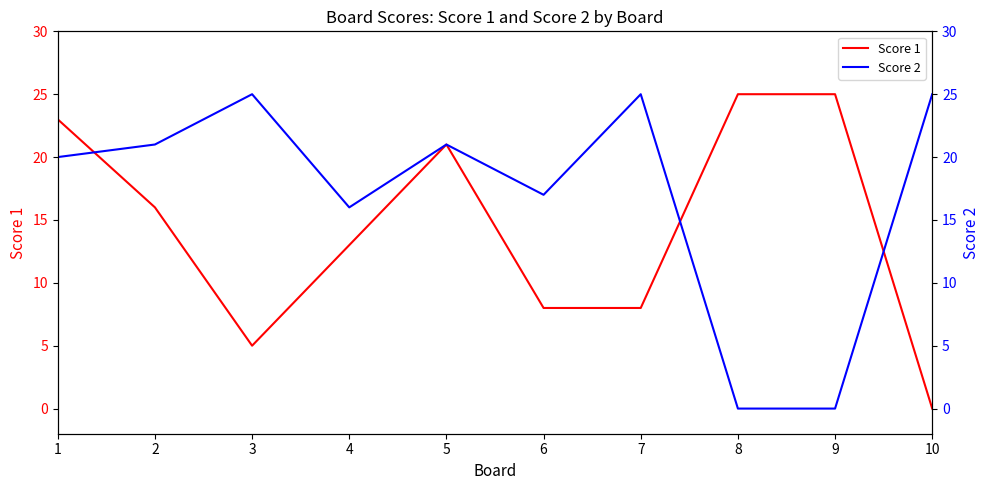

Does the chart have visible grid lines?

No